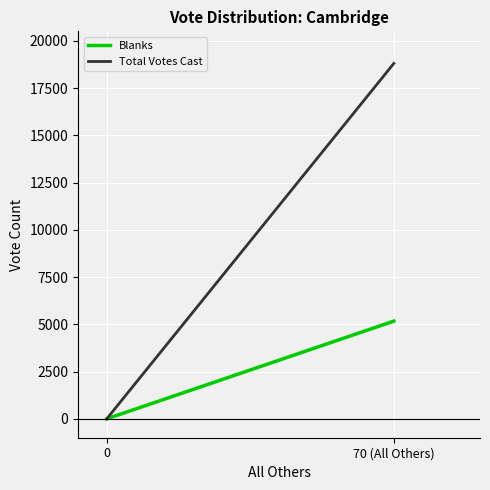

How many Blanks values are between 0 and 5169?

2